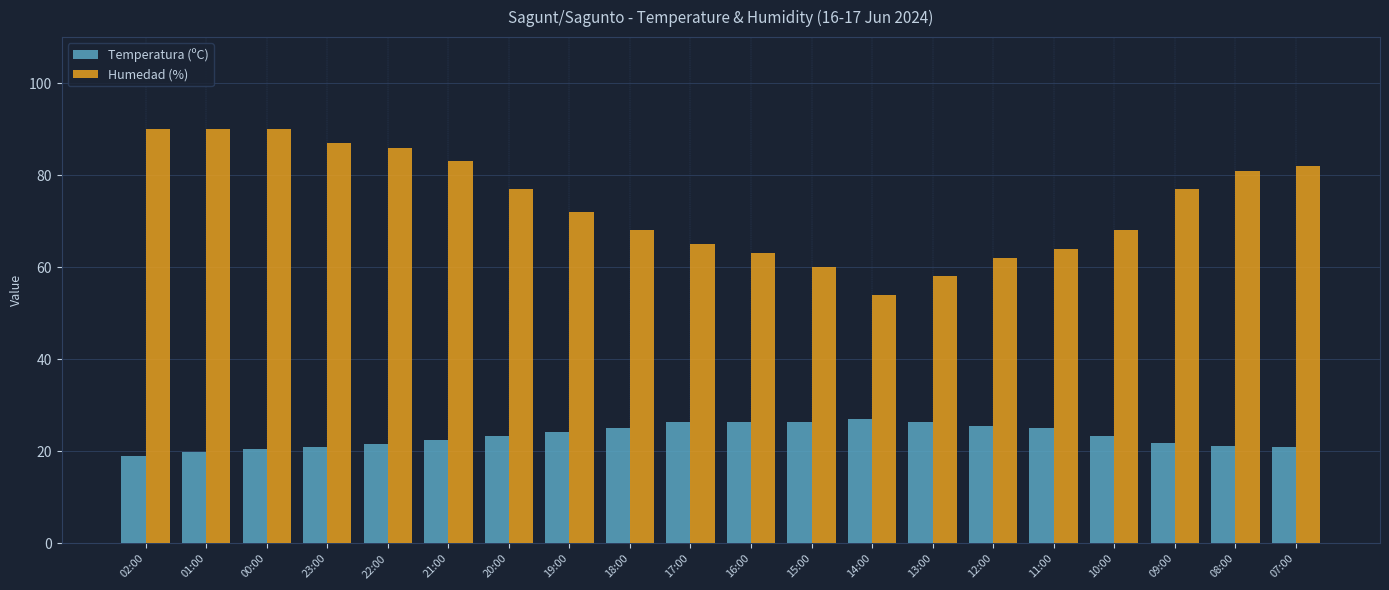

At how many categories does at least one series exceed 25?

20